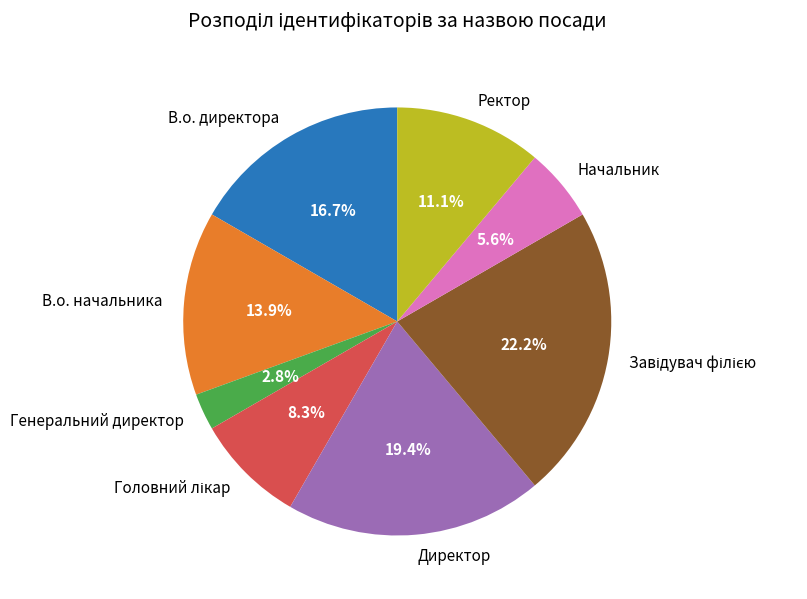

Does Директор account for over 50% of the chart?

No